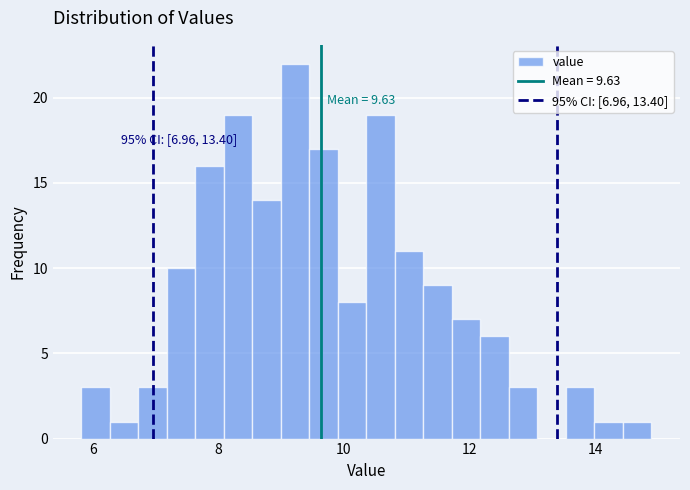

Read against the x-axis, roughly where is the centre of the tallest bar?

9.2